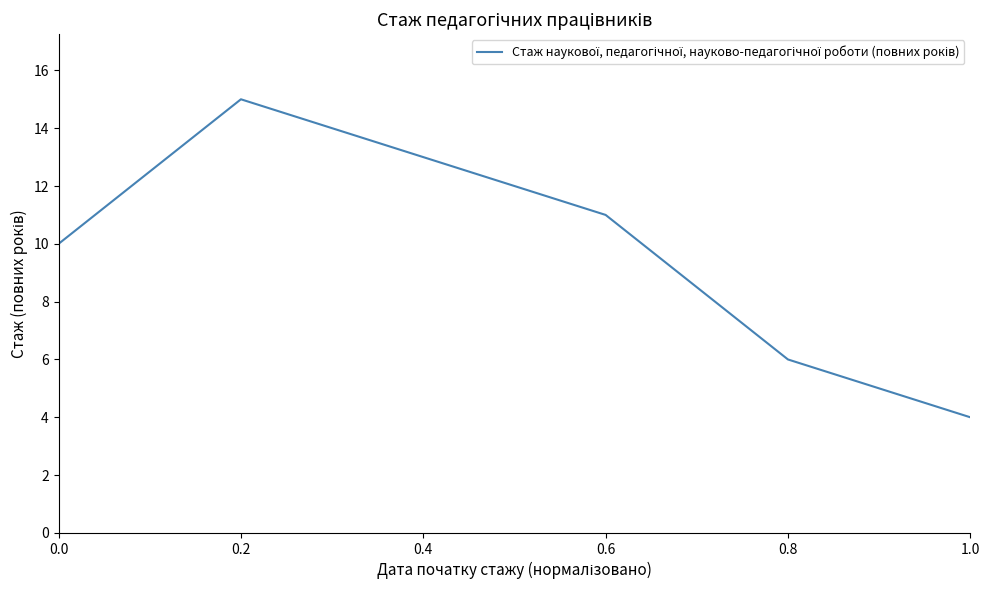

The chart shows a value of 3 at 0.0. True or false?

False